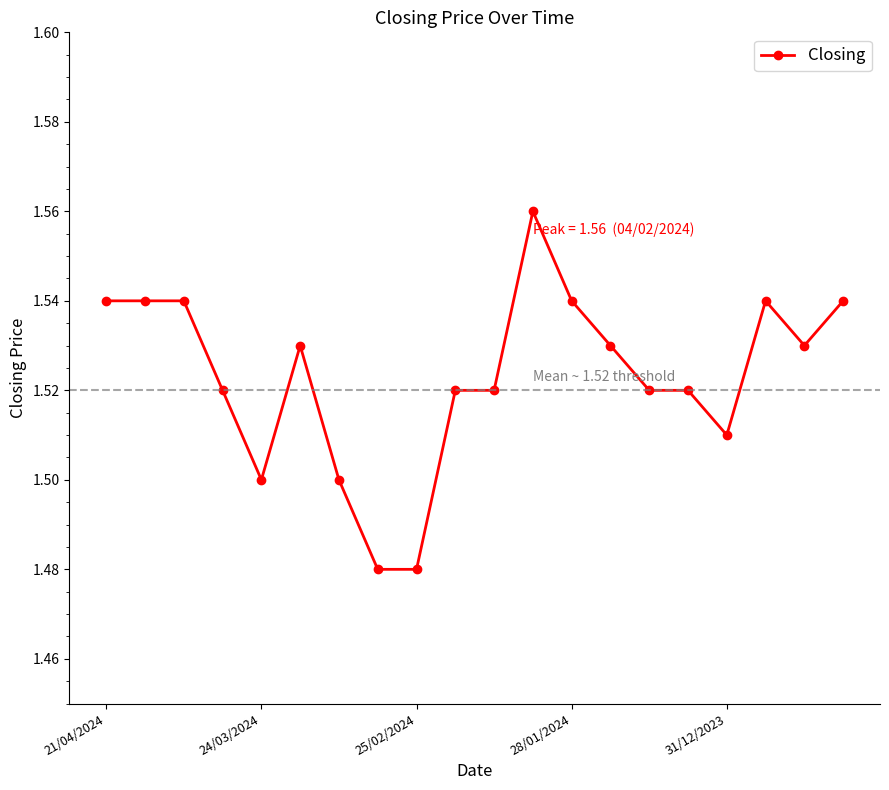

True or false: there are more than 1 points higher than both neighbors.

True